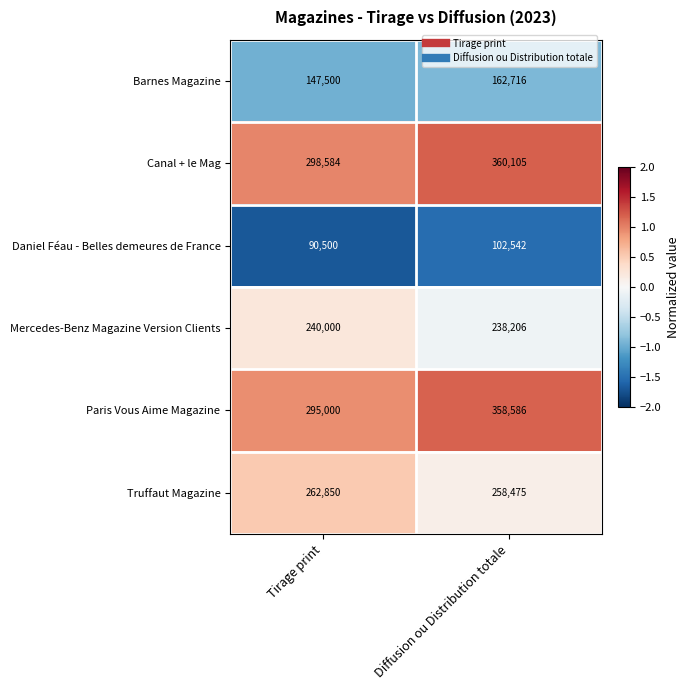

Reading left to right, list all the values displayed in this chart.

Barnes Magazine: Tirage print=147500	Diffusion ou Distribution totale=162716
Canal + le Mag: Tirage print=298584	Diffusion ou Distribution totale=360105
Daniel Féau - Belles demeures de France: Tirage print=90500	Diffusion ou Distribution totale=102542
Mercedes-Benz Magazine Version Clients: Tirage print=240000	Diffusion ou Distribution totale=238206
Paris Vous Aime Magazine: Tirage print=295000	Diffusion ou Distribution totale=358586
Truffaut Magazine: Tirage print=262850	Diffusion ou Distribution totale=258475